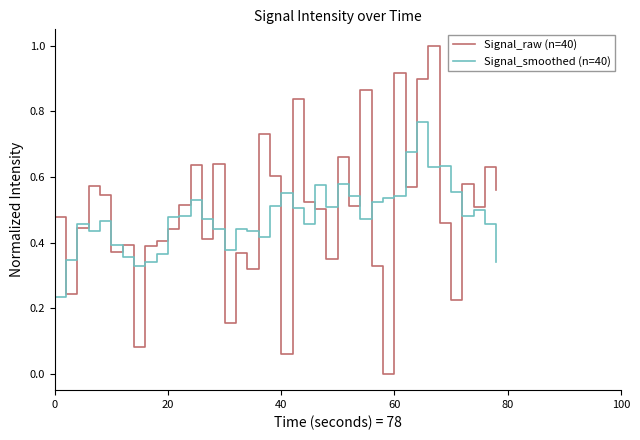

Which series has the largest range (max minus min)?

Signal_raw (n=40)